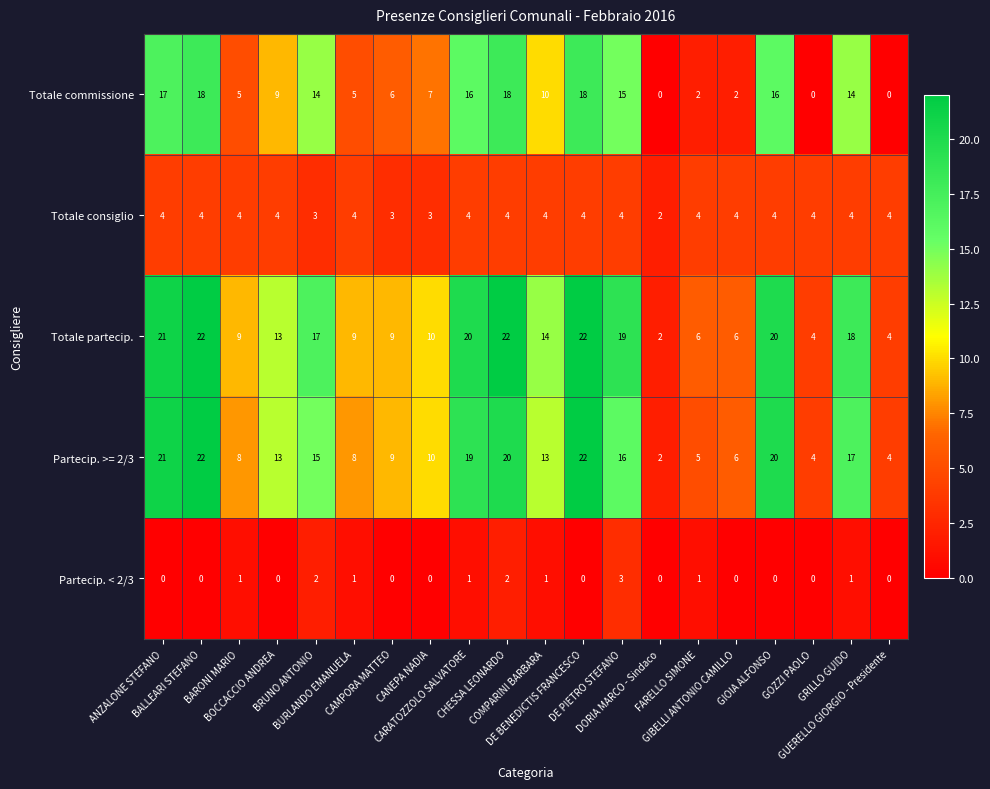

Which series has the largest total across all categories?

Totale partecip.